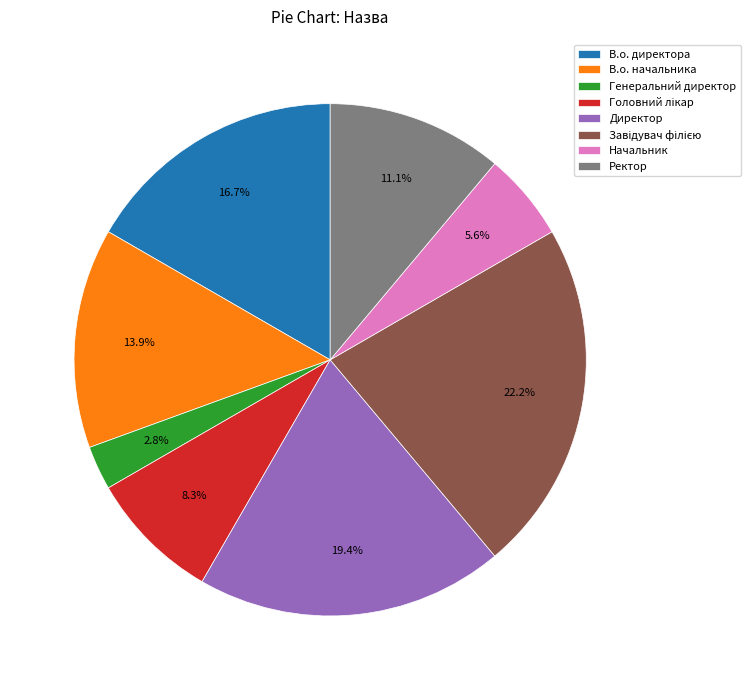

What is the smallest slice in the pie chart?

Генеральний директор